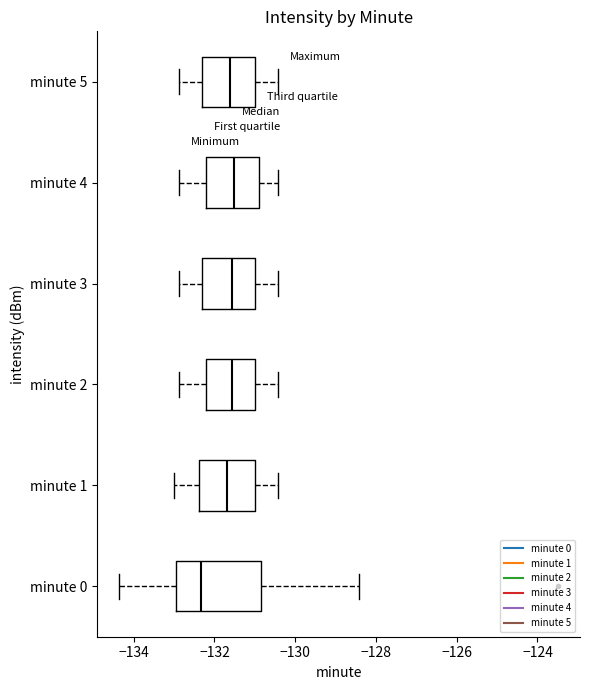

Which box is the widest, from its left edge to its right edge?

minute 0